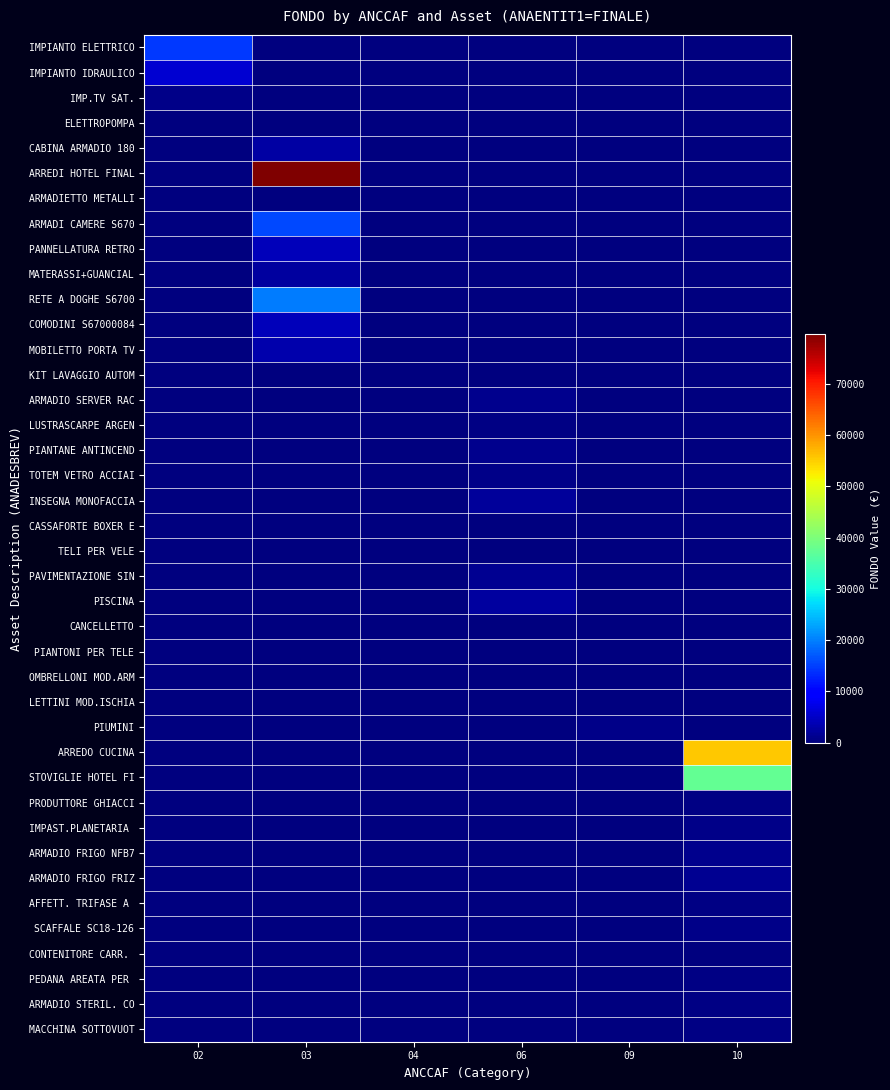

Between 04 and 06, which is larger?

04